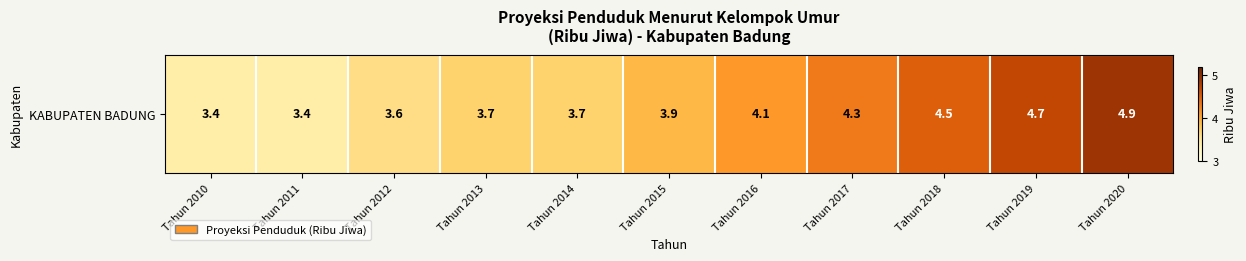

Which category has the lowest value across all series?

Tahun 2010